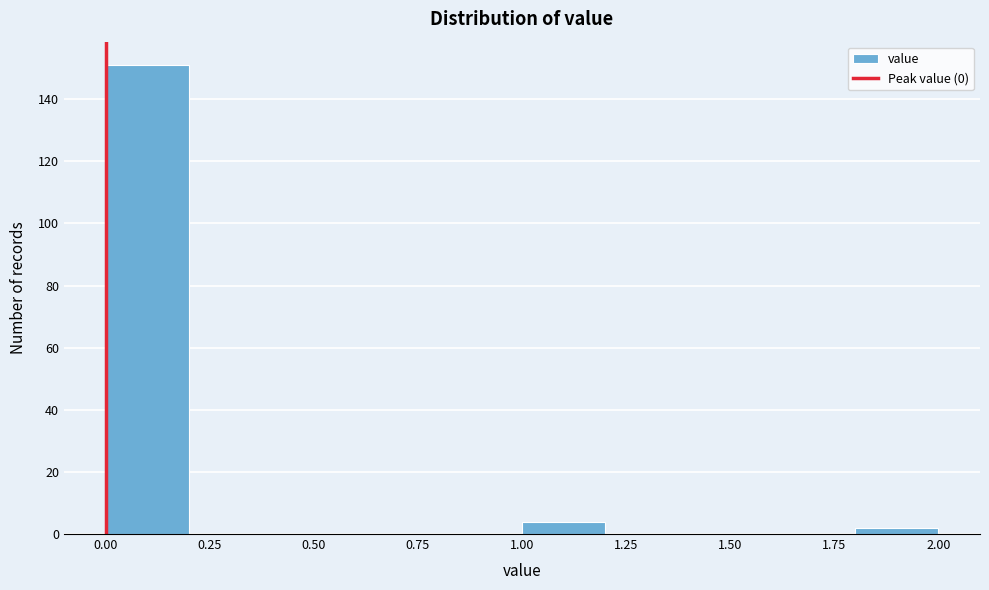

Reading left to right, transcribe this chart: for each bar, give the range it covers on the x-axis and its height. The values are not printed on the chart, so give them approximately, as read against the axis.

0.0 to 0.2: 152
0.2 to 0.4: 0
0.4 to 0.6: 0
0.6 to 0.8: 0
0.8 to 1.0: 0
1.0 to 1.2: 4
1.2 to 1.4: 0
1.4 to 1.6: 0
1.6 to 1.8: 0
1.8 to 2.0: 2